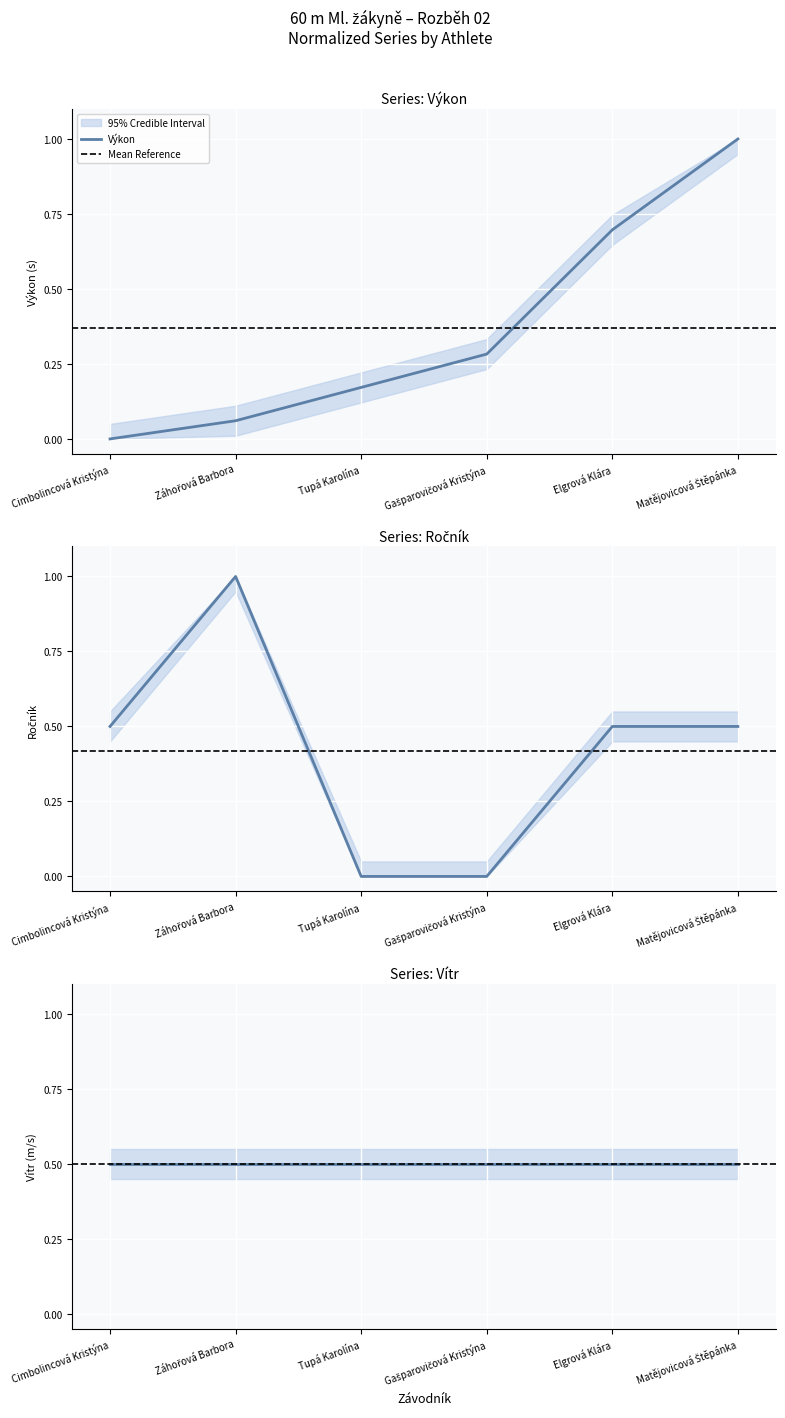

What is the average value of the Výkon series?

0.4